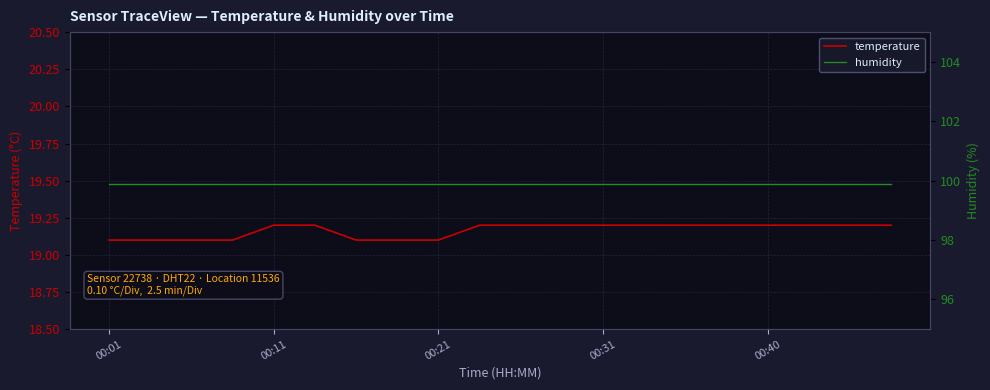

True or false: humidity has more than 1 interior local peaks.

False